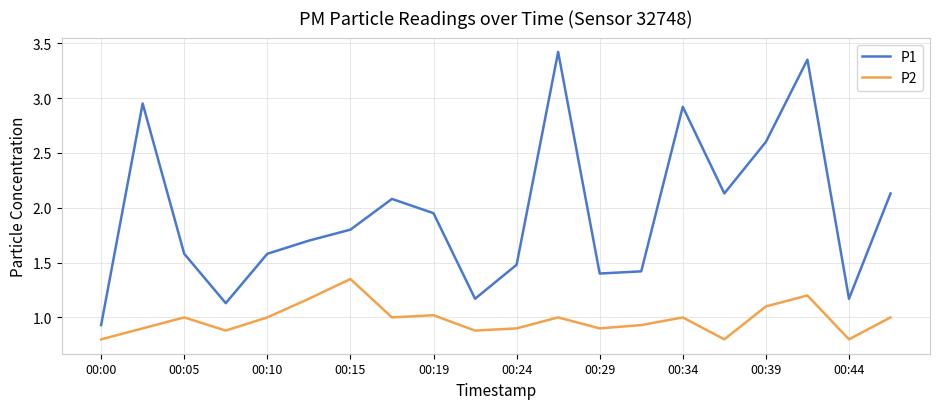

Rank the series by their average value, from lowest to highest.

P2, P1